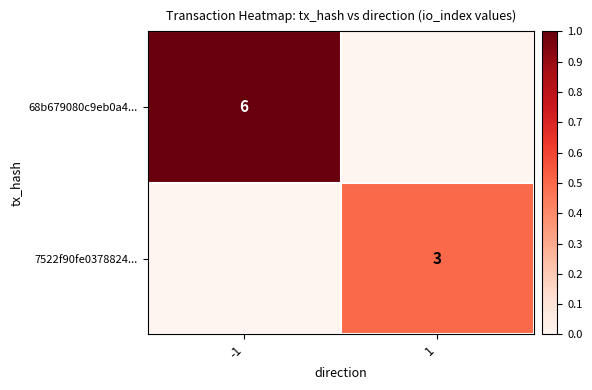

True or false: 68b679080c9eb0a4... has a value of 11 at -1.

False